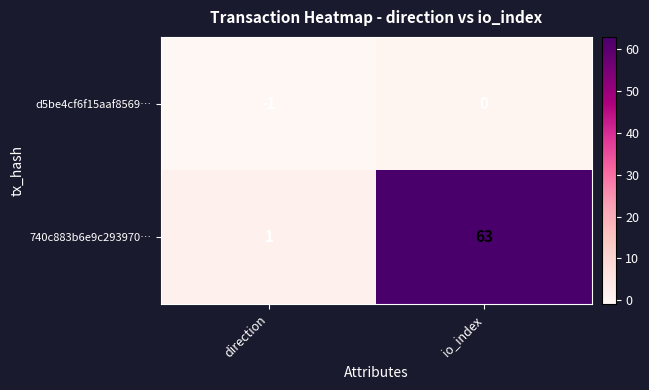

Where is 740c883b6e9c293970… nearest to the value 32?

direction